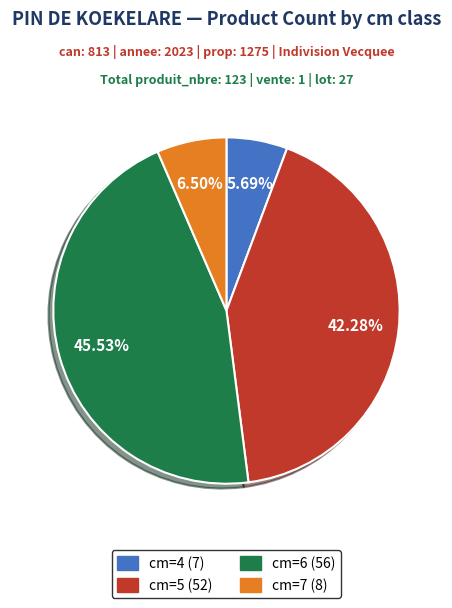

Is there a majority slice in this chart?

No